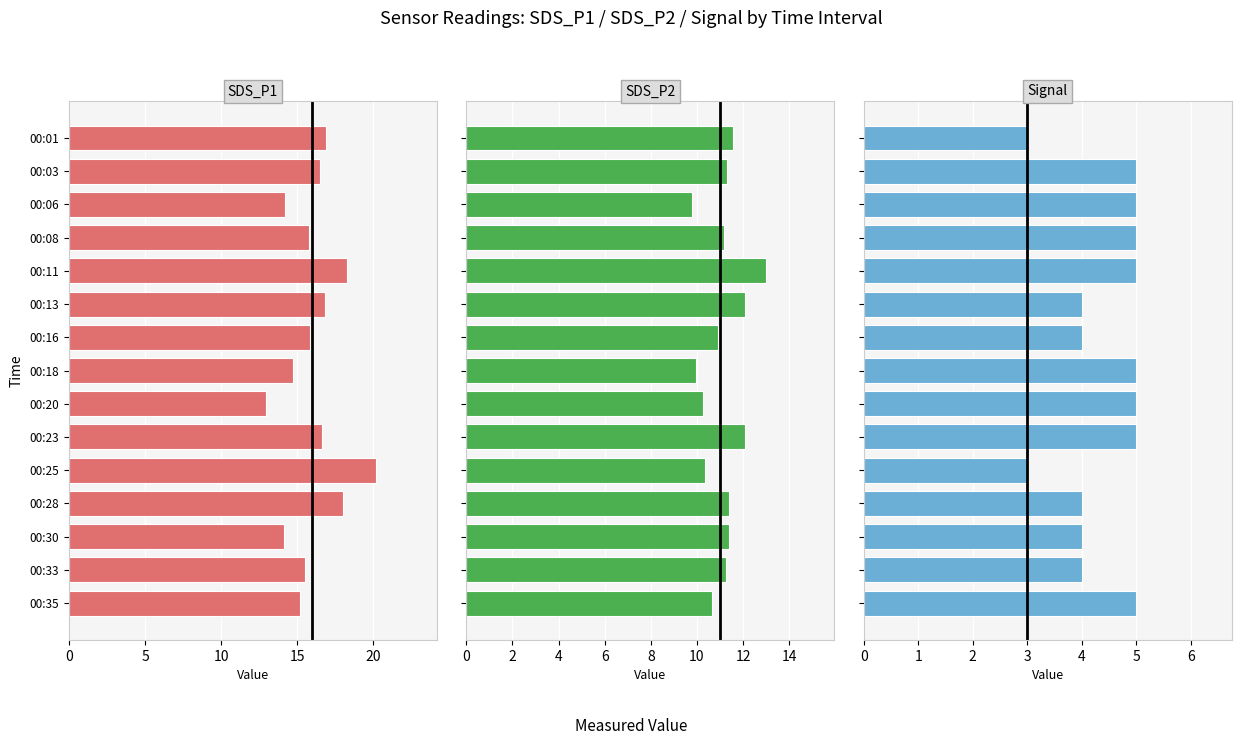

What is the value of the SDS_P1 bar at the 3rd from the left?

14.2